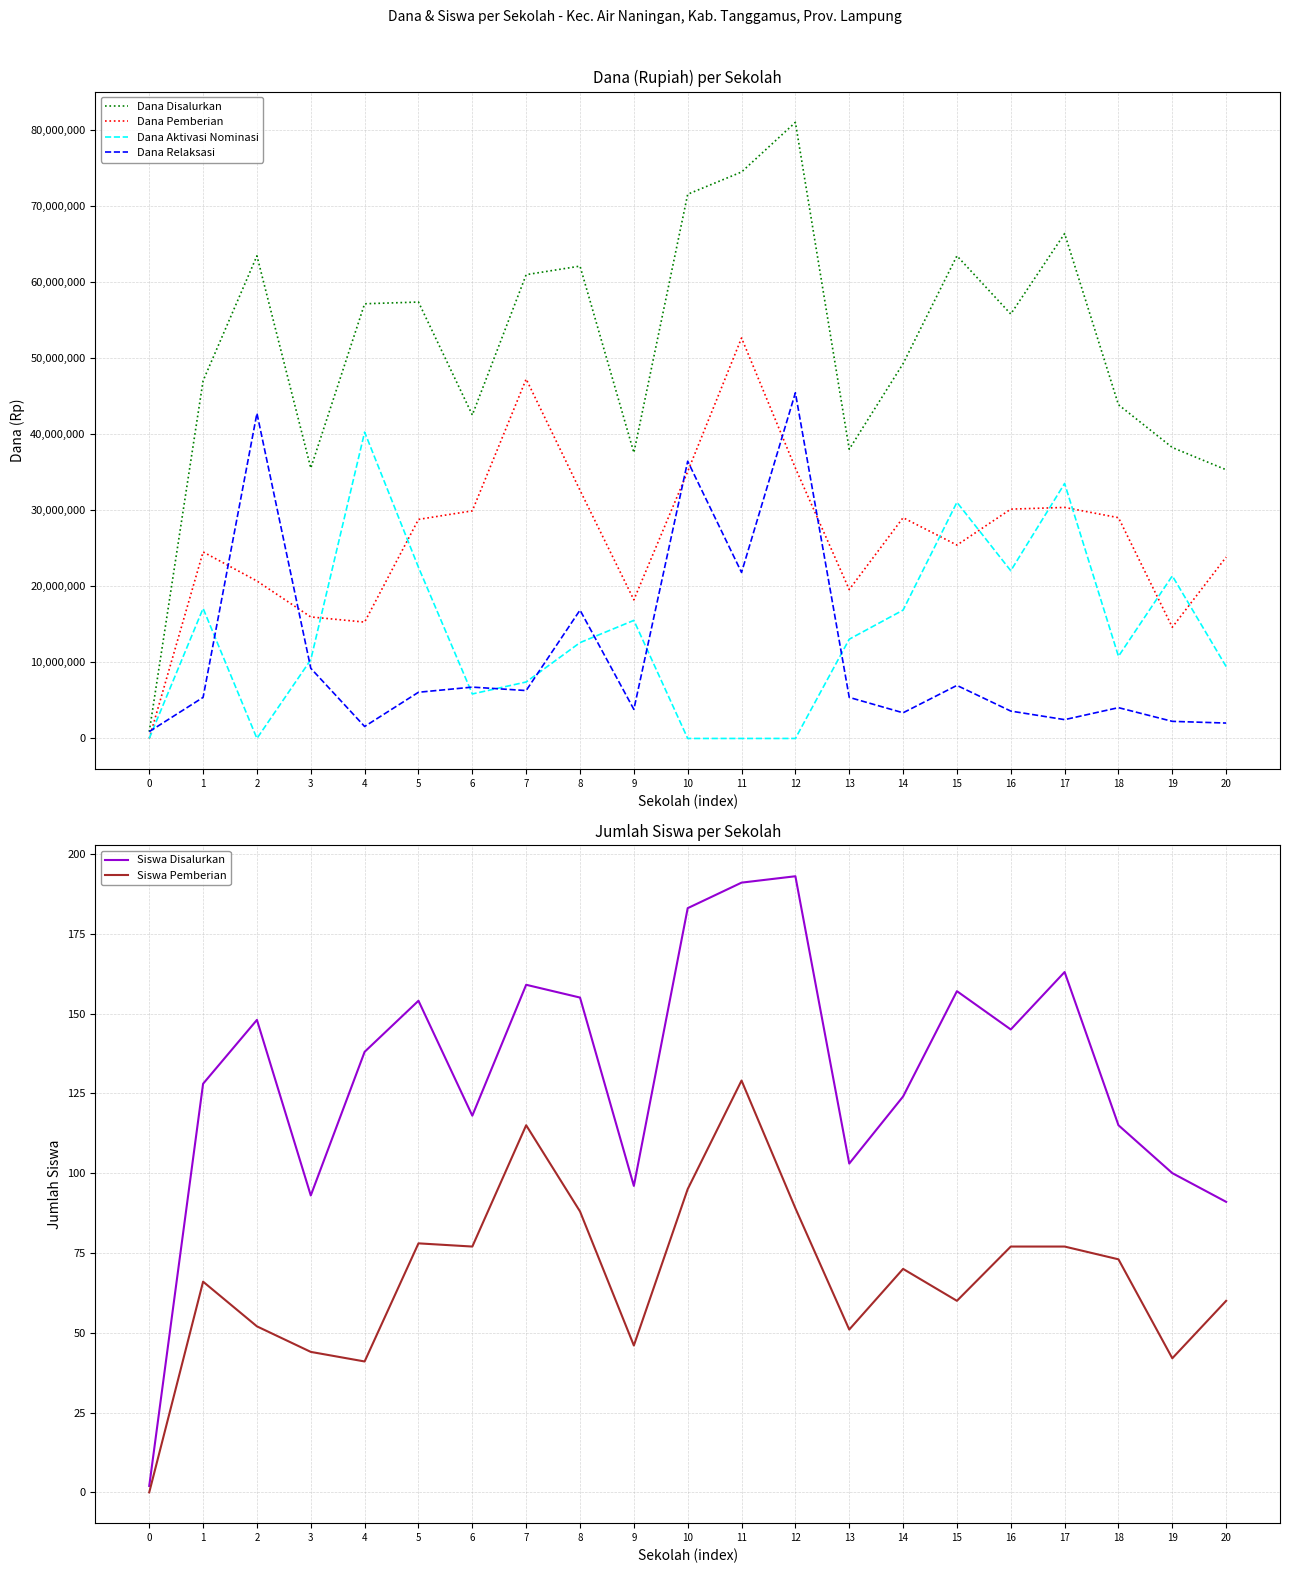

What is the average value of the Dana Relaksasi series?

11121429